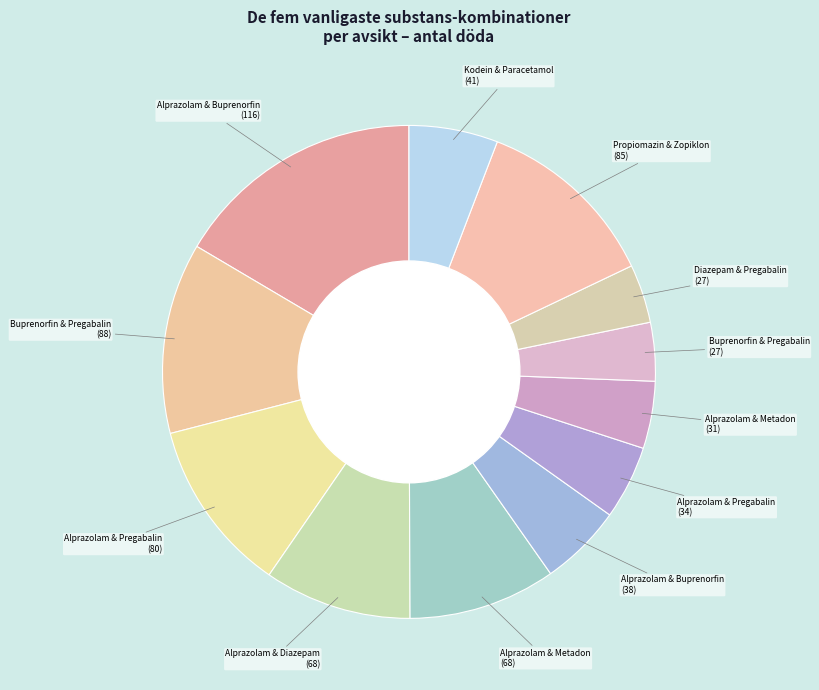

Which category has the biggest portion of the pie?

Olycksfall: Alprazolam & Buprenorfin